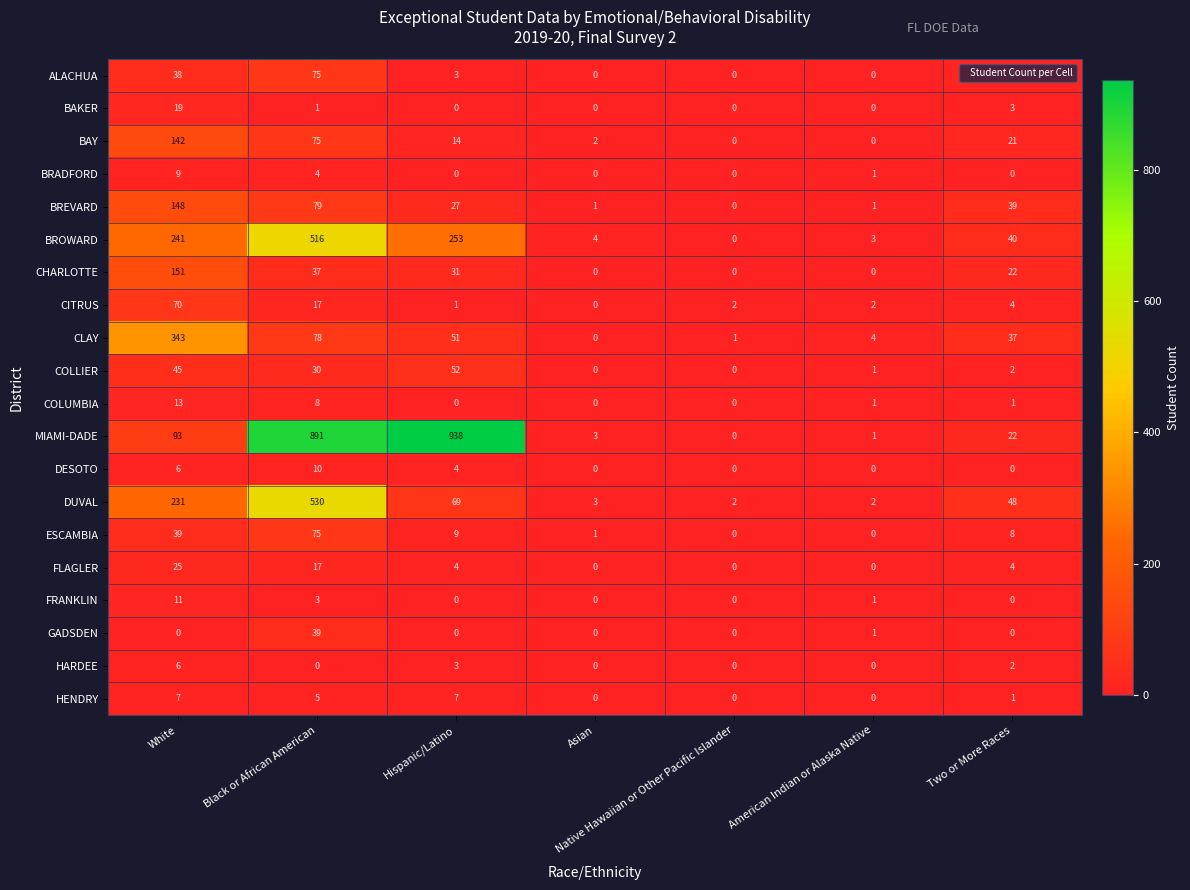

What is the difference between the maximum and minimum values in the BAKER series?

19